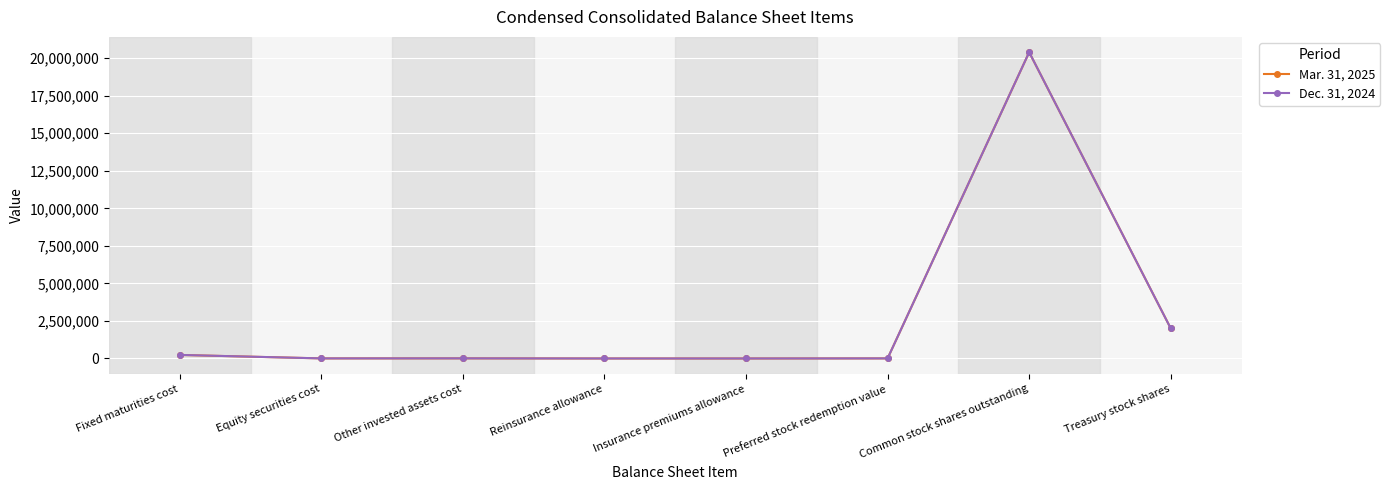

Which category has the highest value in the Mar. 31, 2025 series?

Common stock shares outstanding